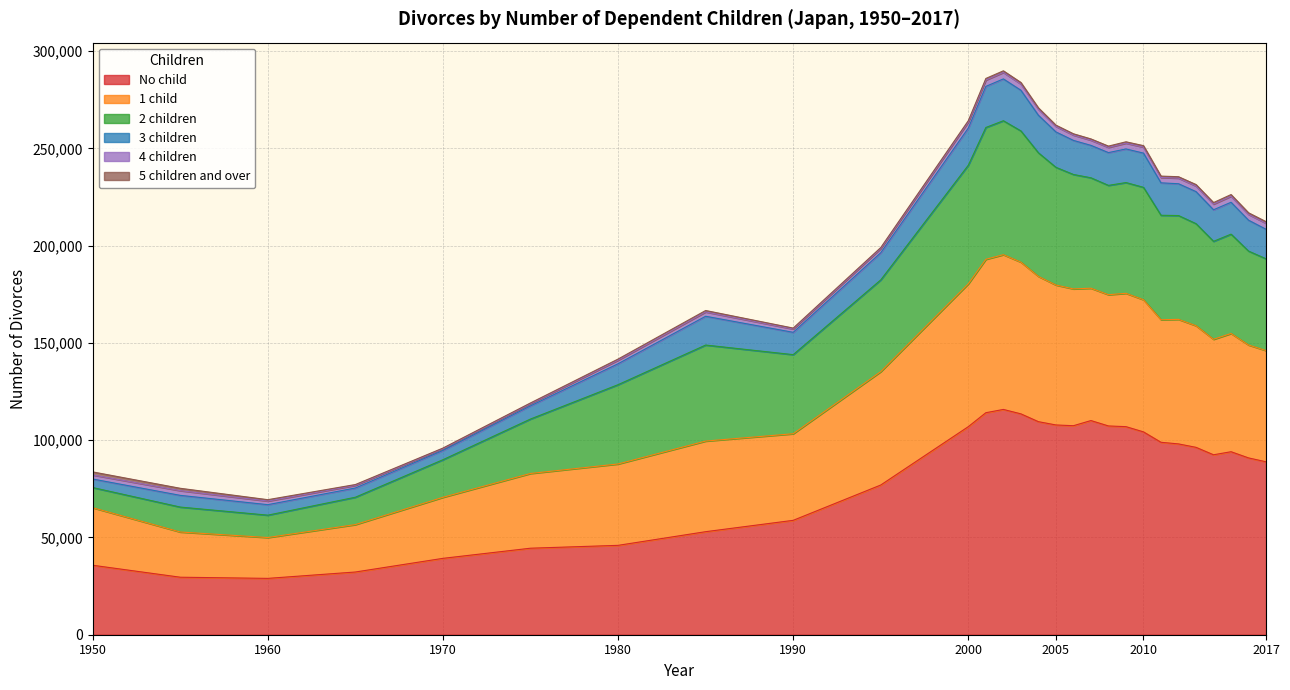

What is the maximum value for No child?

115794